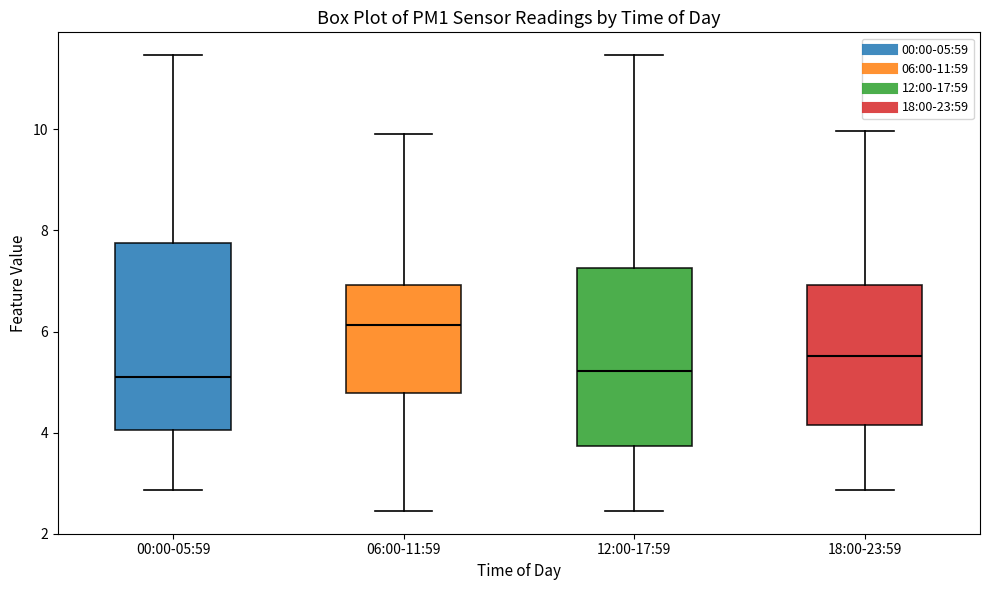

Reading left to right, transcribe this box plot: for each box, give where its median line is, the range the box spans, and where its two whiskers end, as read against the y-axis. The values are not printed on the chart, so give them approximately, as read against the axis.

00:00-05:59: median 5.2, box 4.0 to 7.8, whiskers 2.8 to 11.4
06:00-11:59: median 6.2, box 4.8 to 7.0, whiskers 2.4 to 10.0
12:00-17:59: median 5.2, box 3.8 to 7.2, whiskers 2.4 to 11.4
18:00-23:59: median 5.6, box 4.2 to 7.0, whiskers 2.8 to 10.0